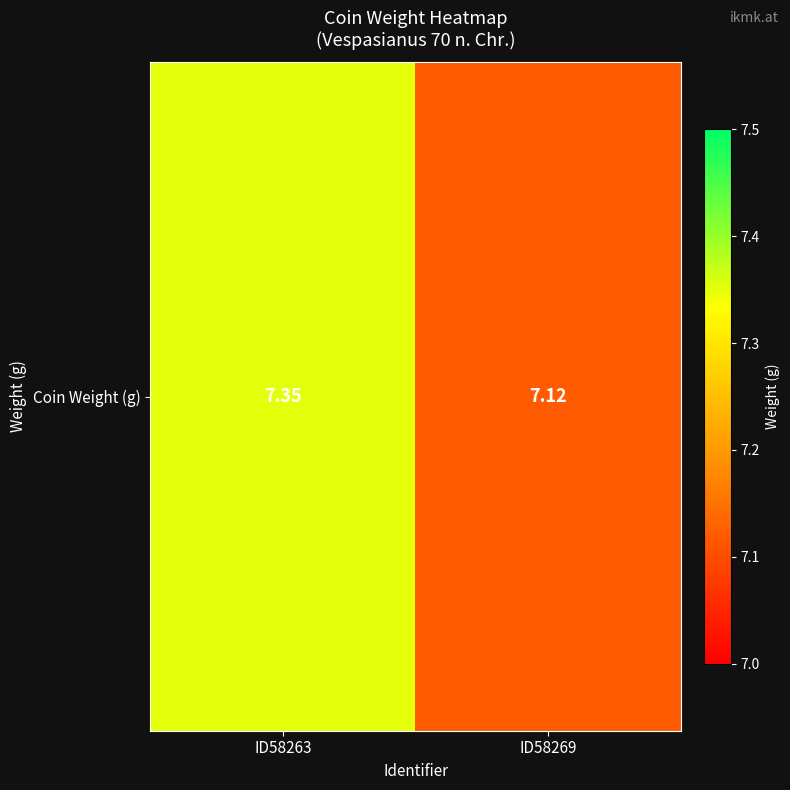

Reading left to right, list all the values displayed in this chart.

7.3	7.1